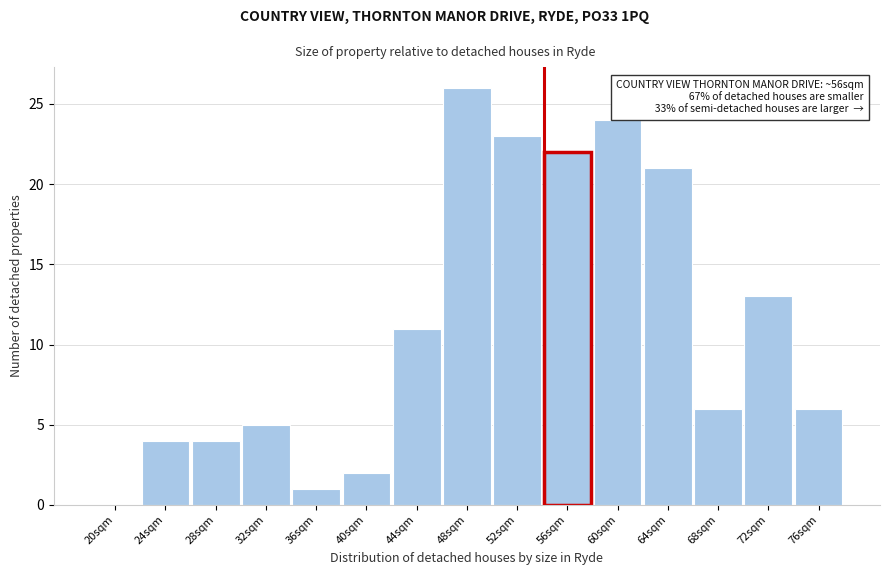

What is the maximum value shown in the chart?

26